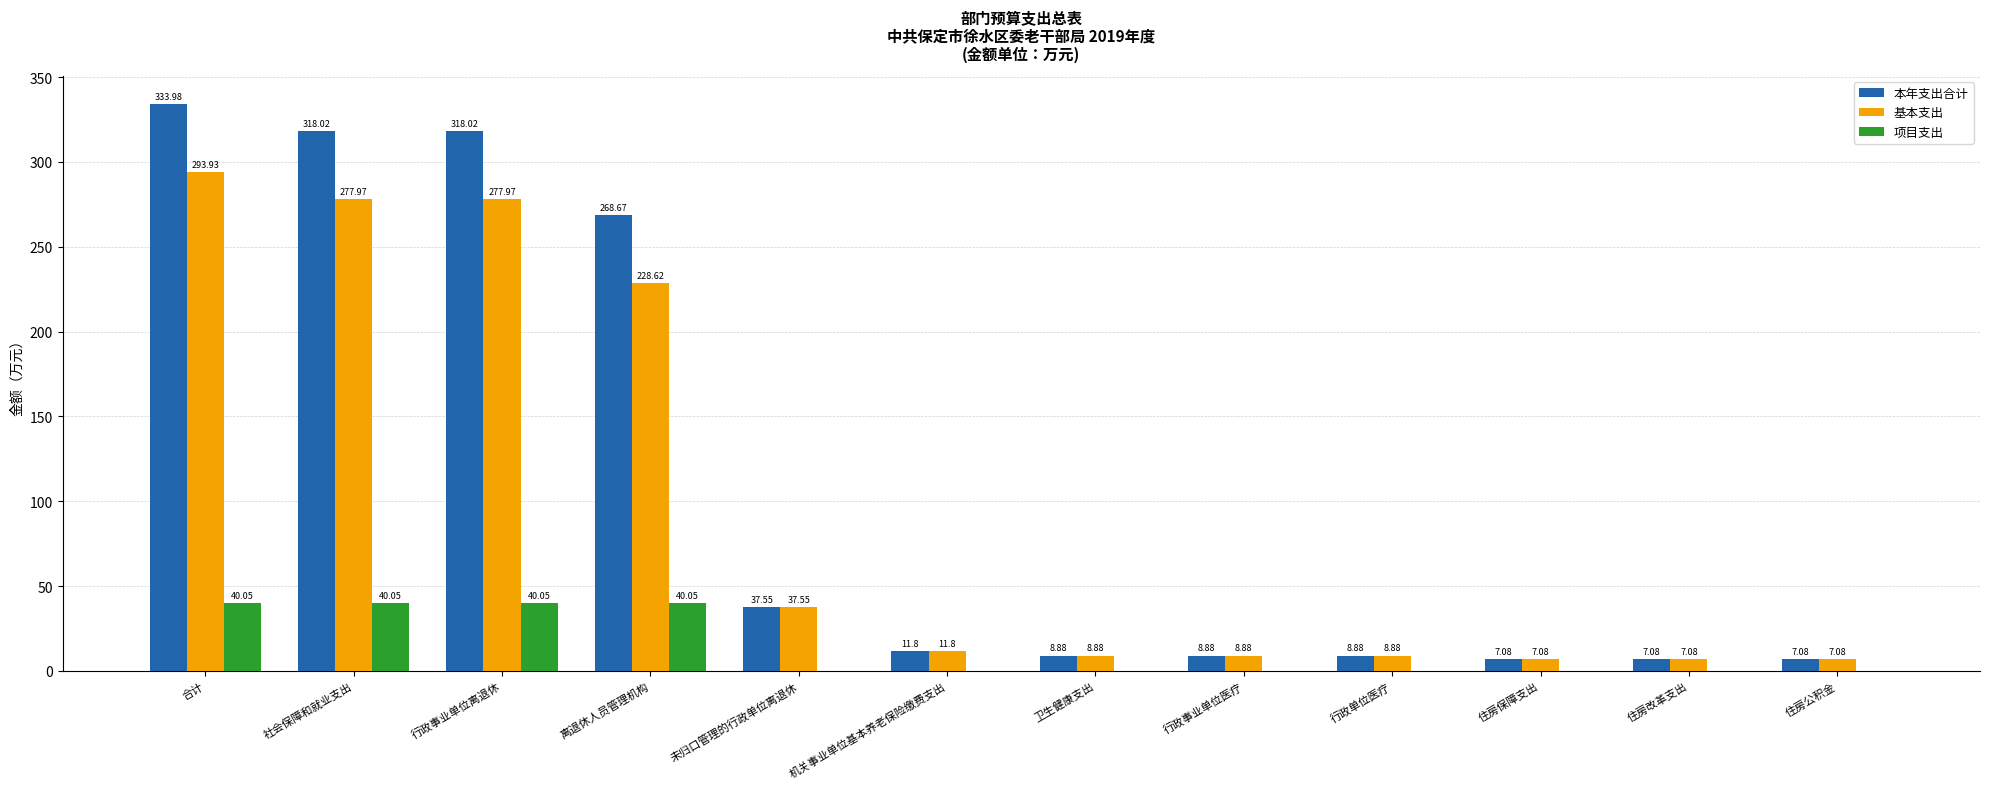

Which category has the highest value in the 本年支出合计 series?

合计